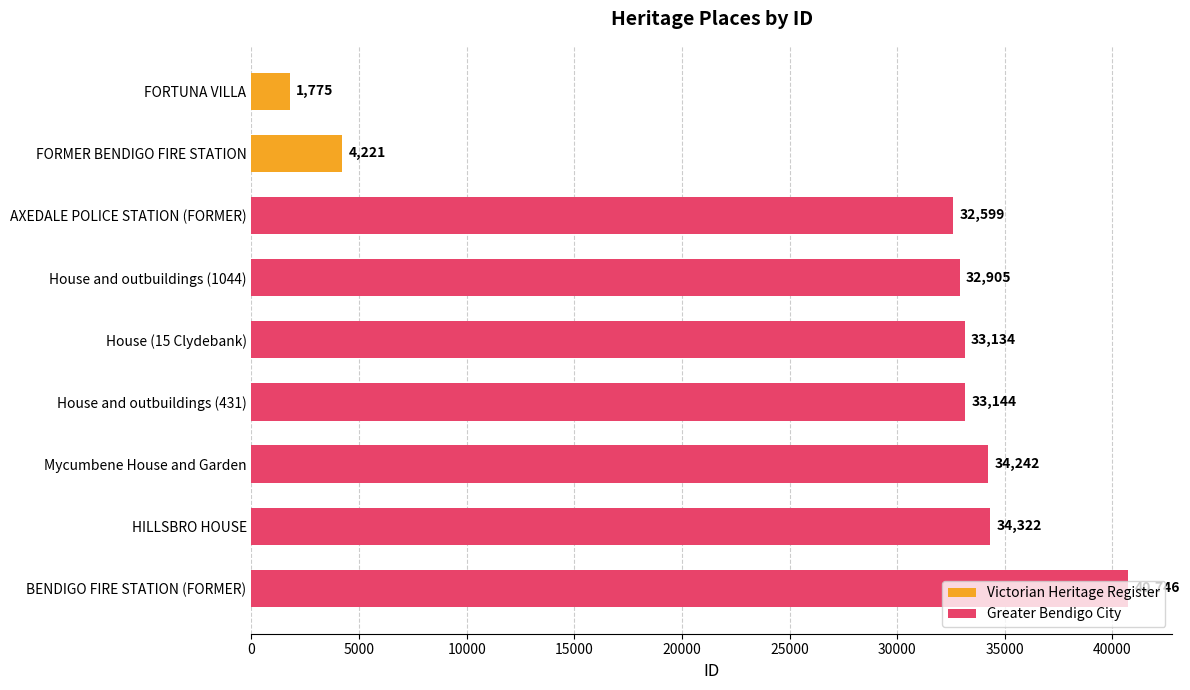

Are the bars horizontal?

Yes